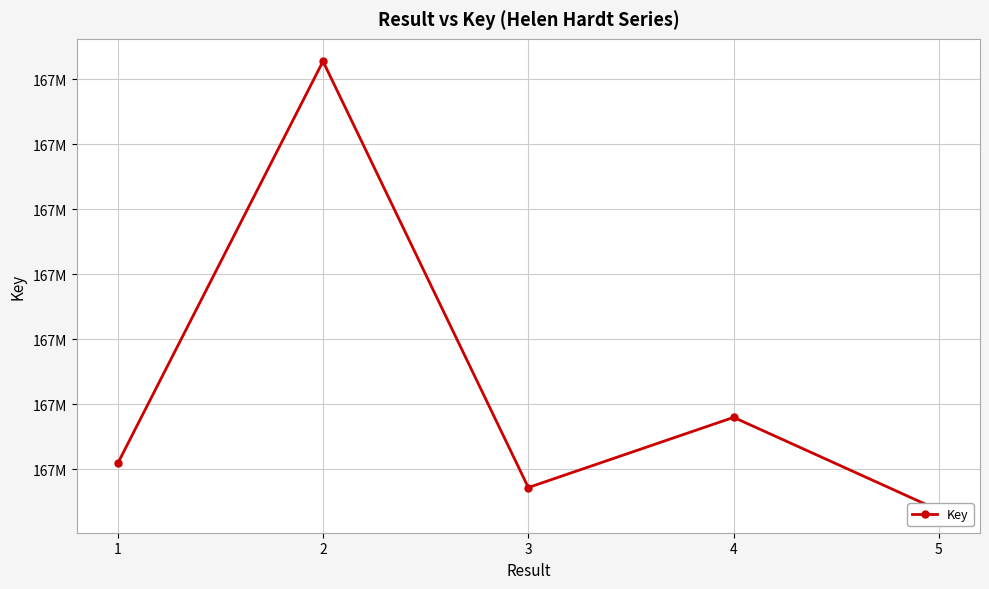

Rank the categories by value from highest to lowest.

2, 4, 1, 3, 5